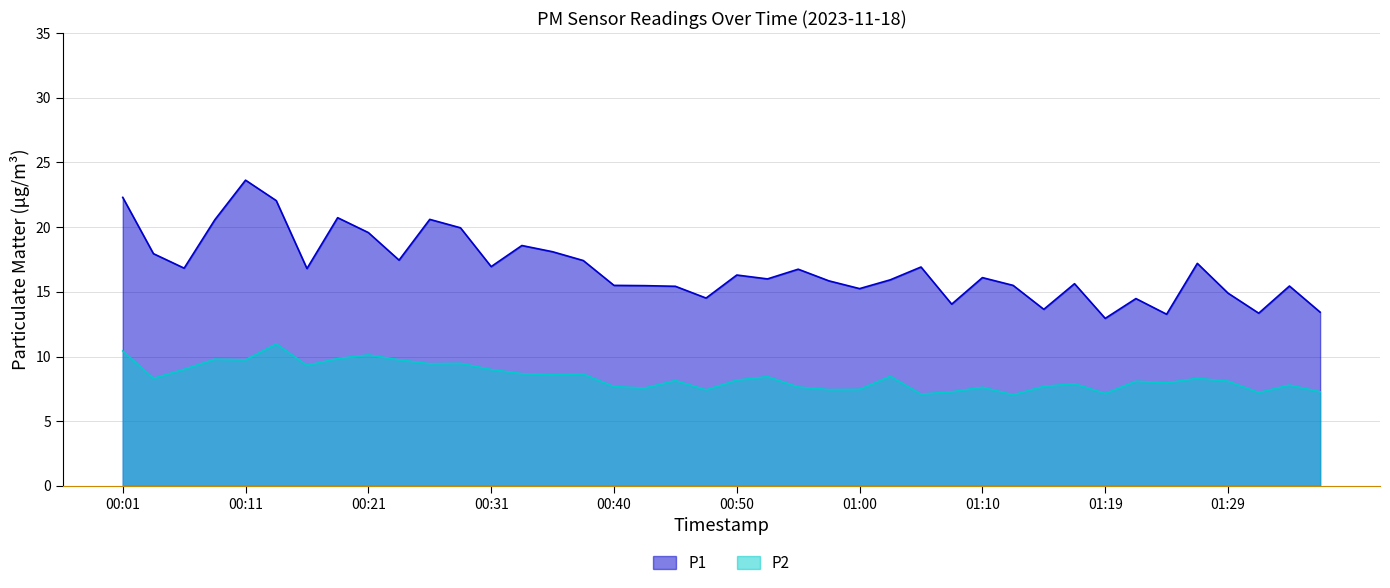

Read the P1 value at 01:07.

14.1